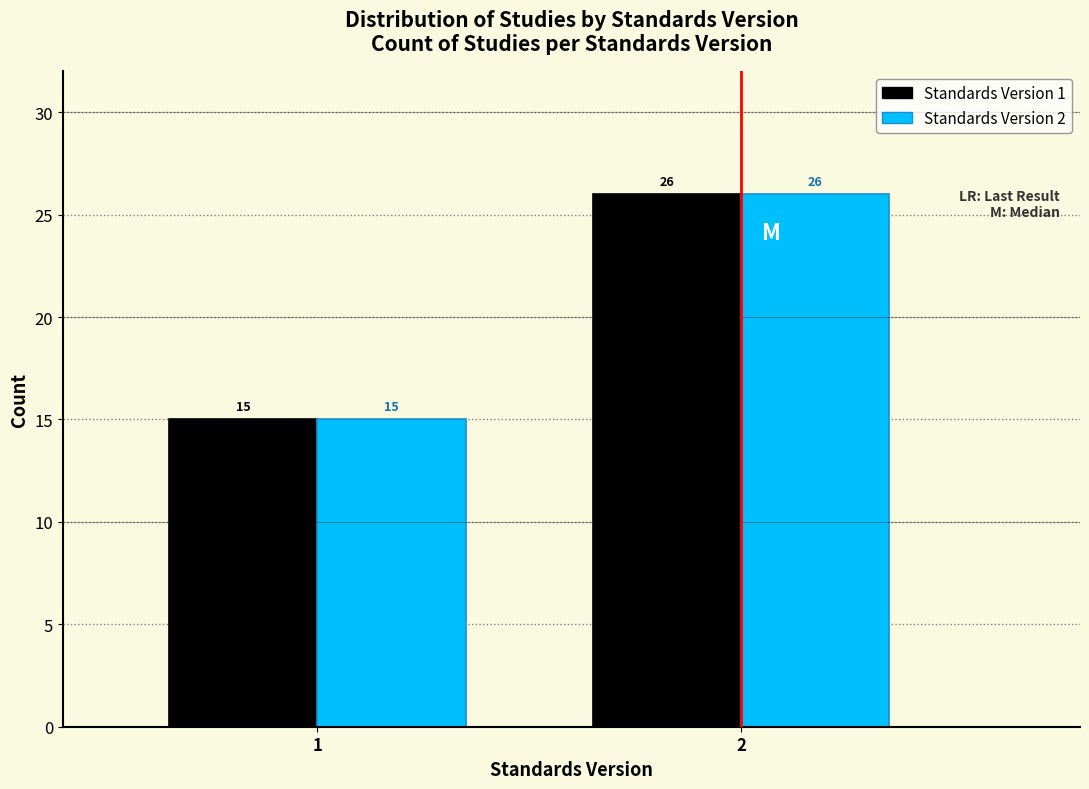

What is the total value across all series at 2?

52